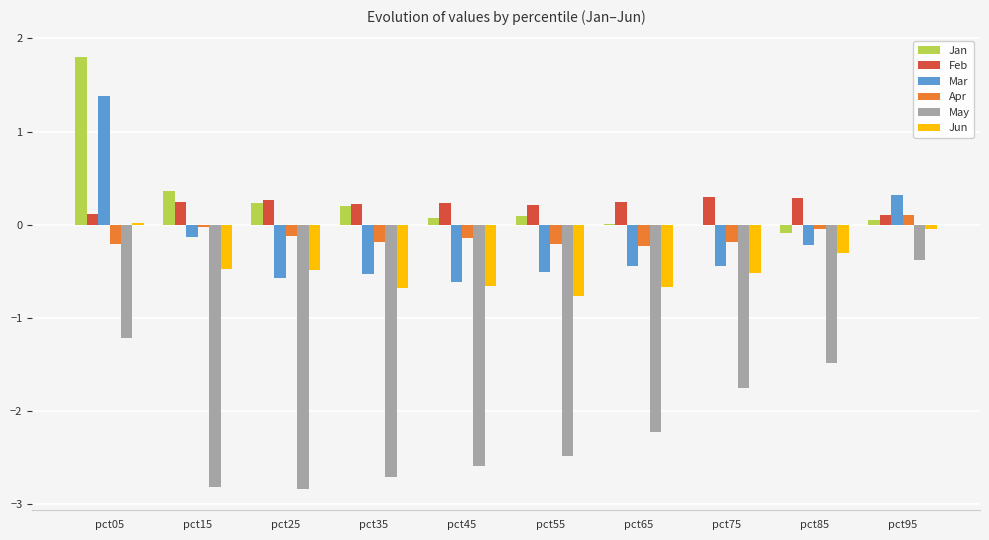

How many values in the Jun series exceed 0?

1